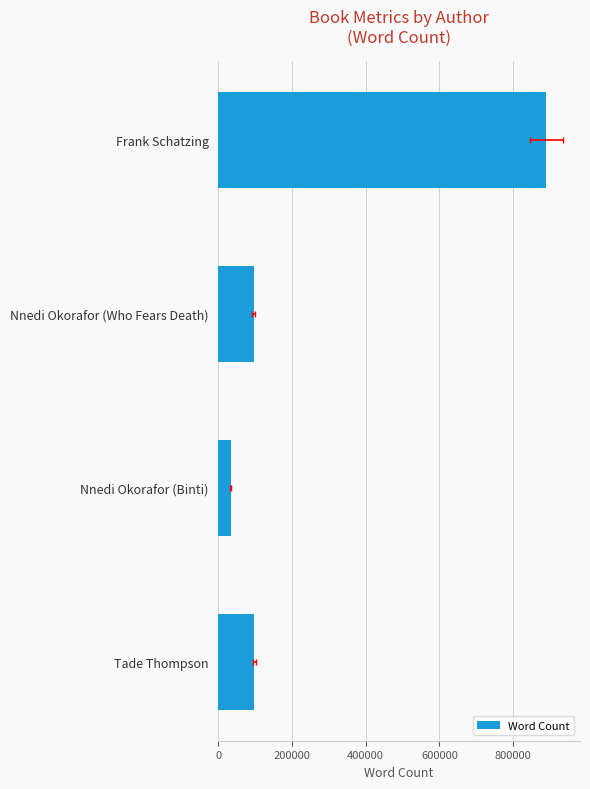

What is the greatest value displayed?

890000